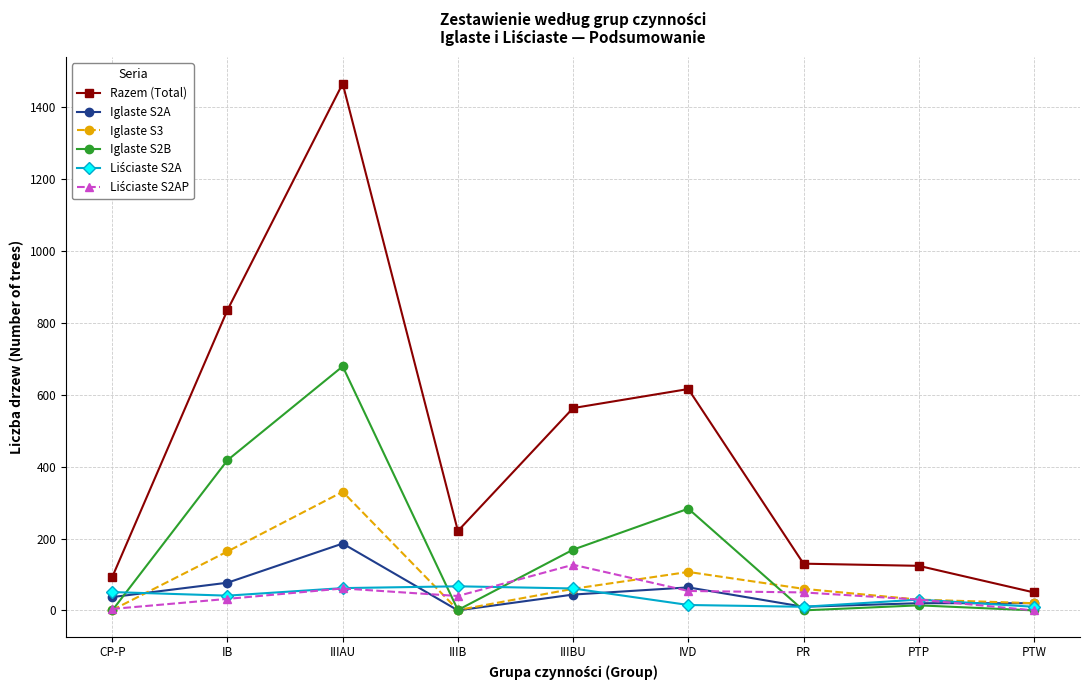

The value of Razem (Total) at IVD is 616. True or false?

True